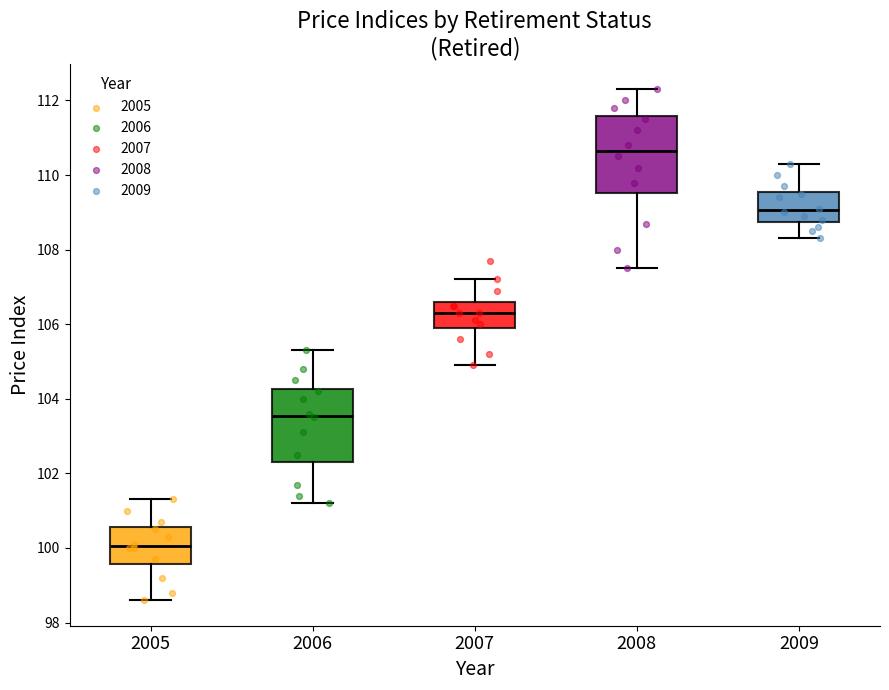

Which box has the lowest median line?

2005